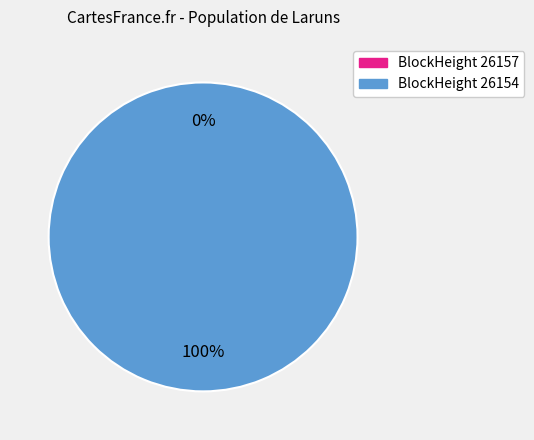

How many segments does this pie chart have?

2